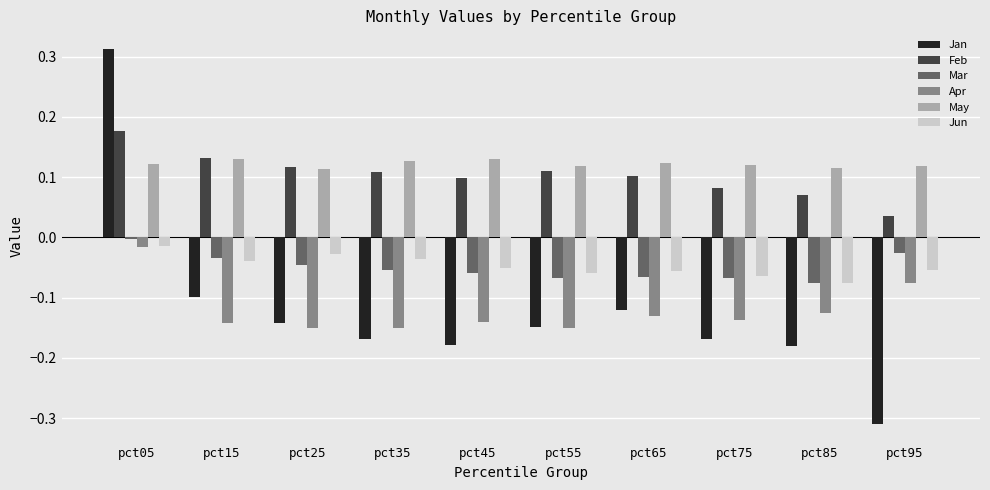

Between pct05 and pct95, which series saw the biggest shift?

Jan